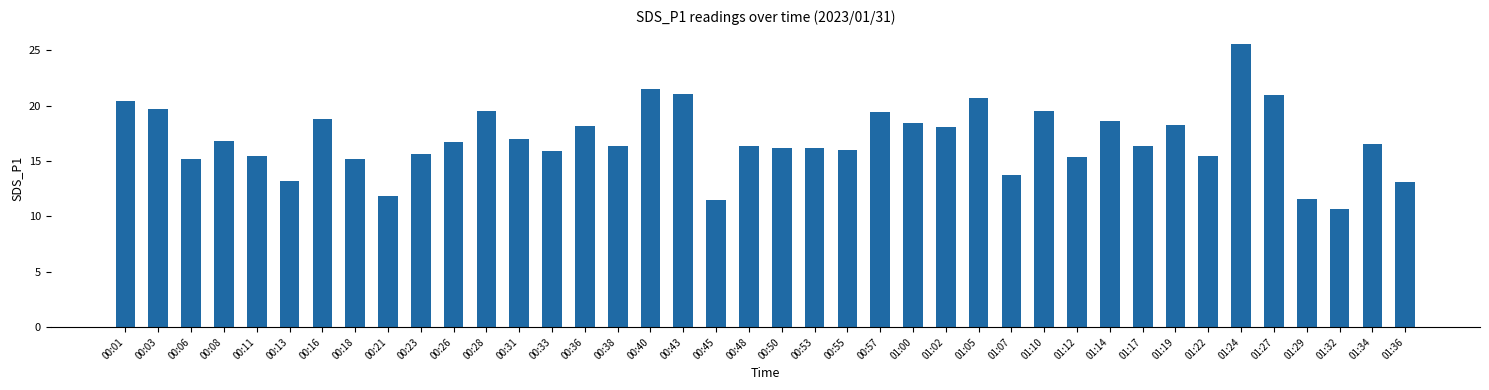

How many bars are there in total?

40